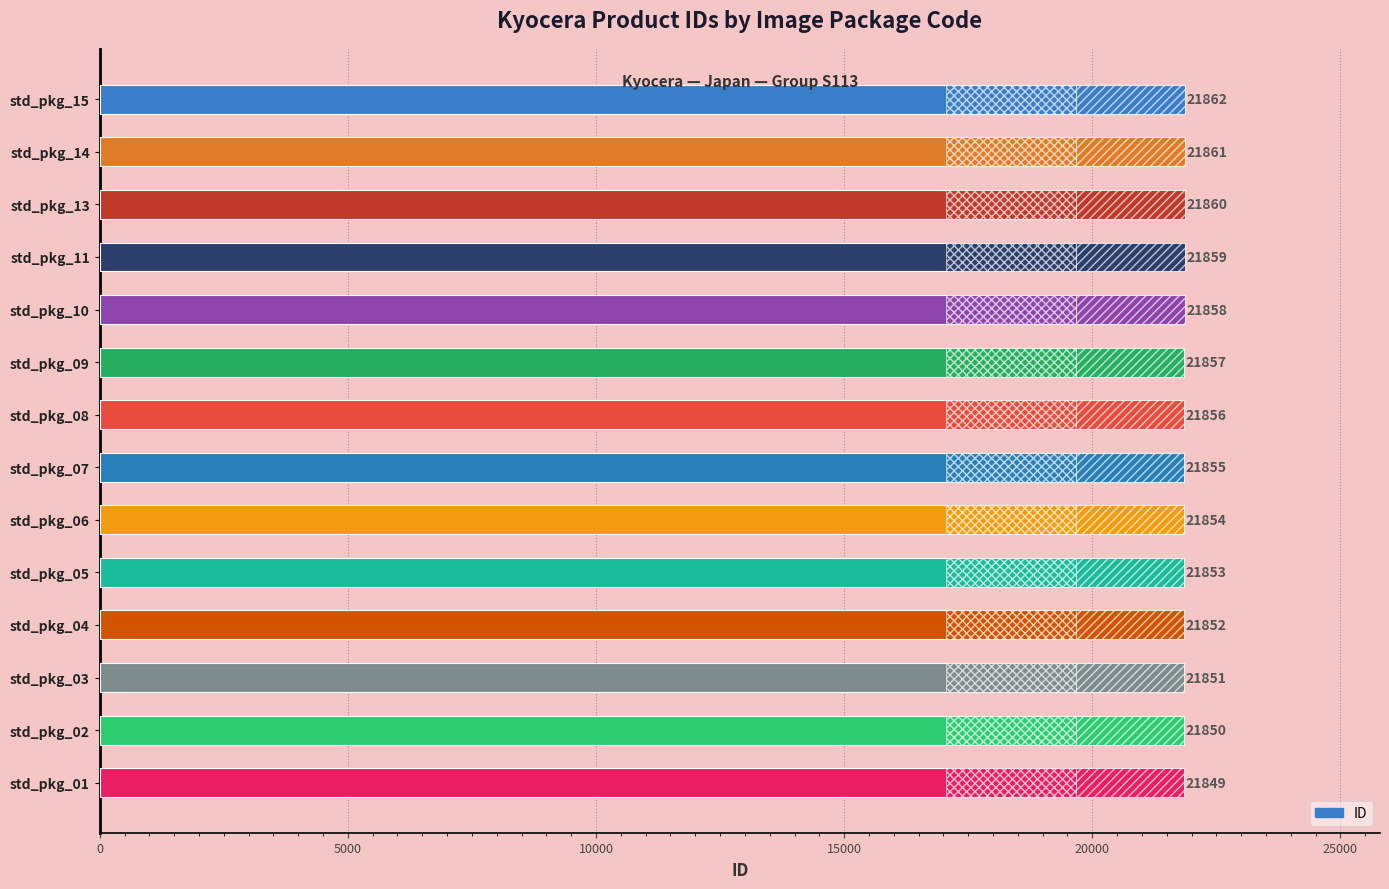

What position from the left is 5000?

2